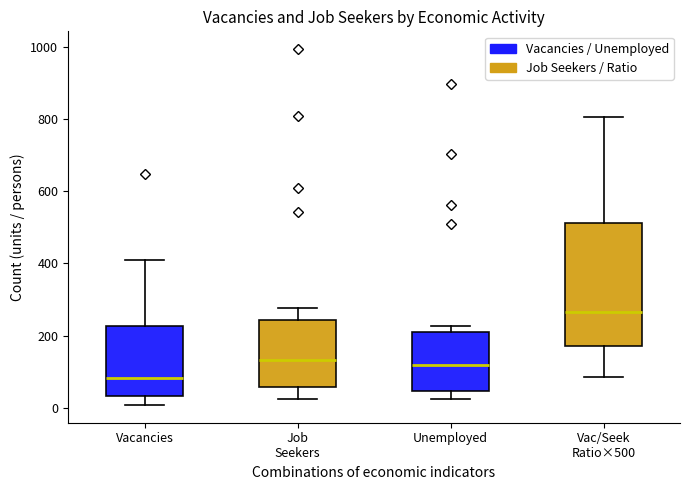

Reading left to right, transcribe this box plot: for each box, give where its median line is, the range the box spans, and where its two whiskers end, as read against the y-axis. The values are not printed on the chart, so give them approximately, as read against the axis.

Vacancies: median 80, box 40 to 220, whiskers 0 to 400
Job Seekers: median 140, box 60 to 240, whiskers 20 to 280
Unemployed: median 120, box 40 to 220, whiskers 20 to 220 (just above the box's upper edge)
Vac/Seek Ratio×500: median 260, box 180 to 520, whiskers 80 to 800